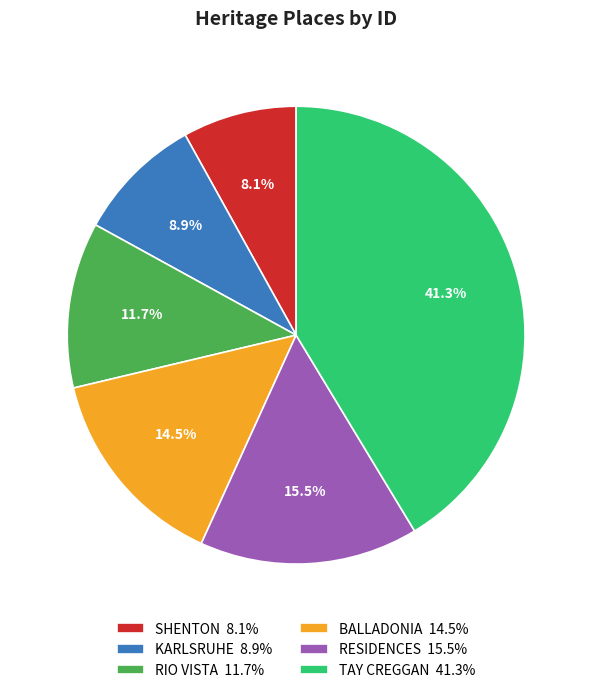

Between SHENTON 8.1% and TAY CREGGAN 41.3%, which is larger?

TAY CREGGAN 41.3%